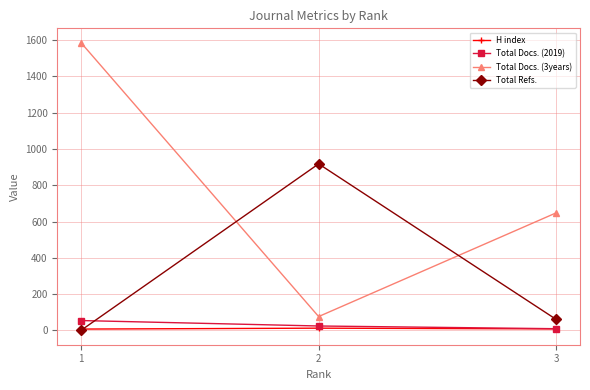

Reading left to right, transcribe all the data shown in this chart.

H index: 3=8	2=12	1=7
Total Docs. (2019): 3=9	2=24	1=54
Total Docs. (3years): 3=648	2=76	1=1586
Total Refs.: 3=60	2=918	1=0